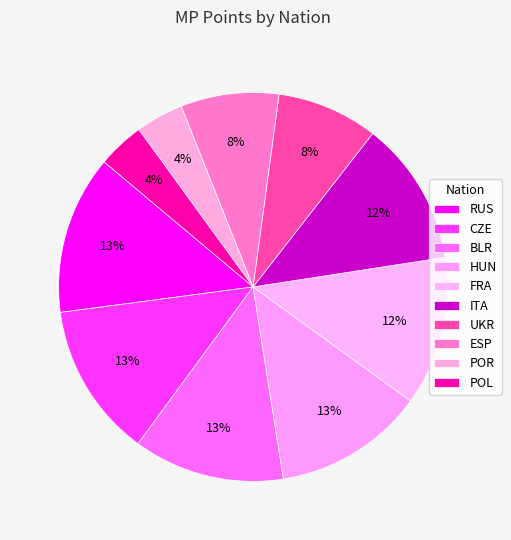

To the nearest percent, what is the average slice percentage?

10%